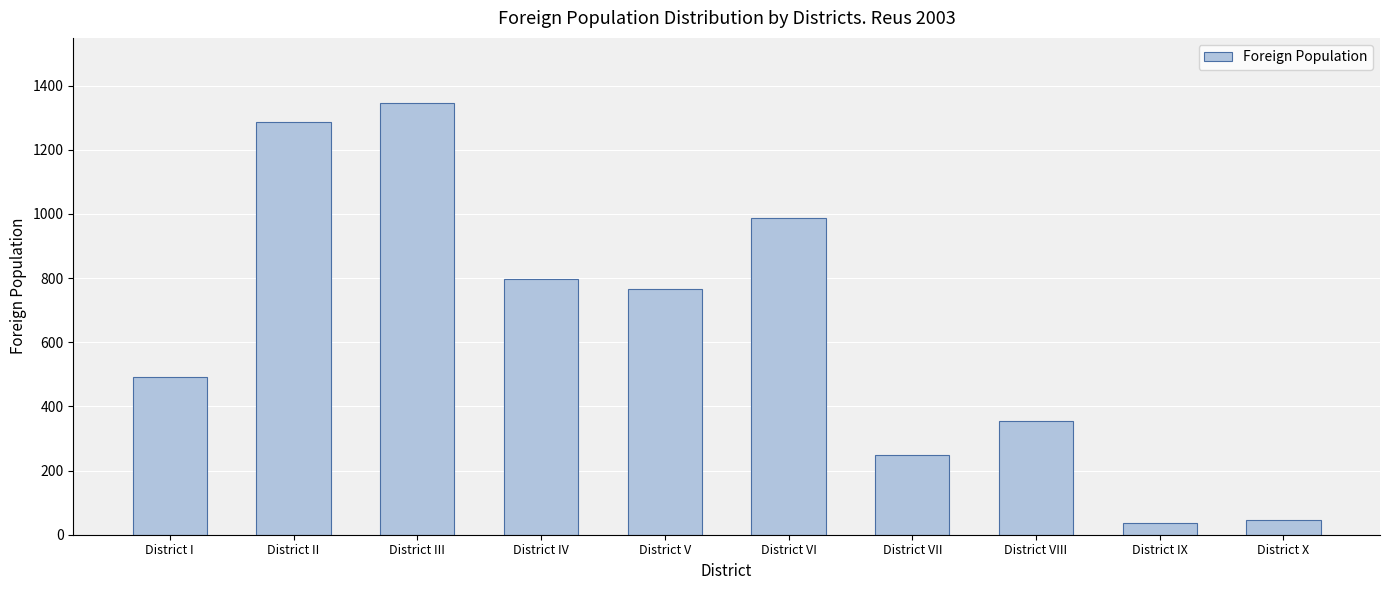

Which has a higher value, District X or District I?

District I